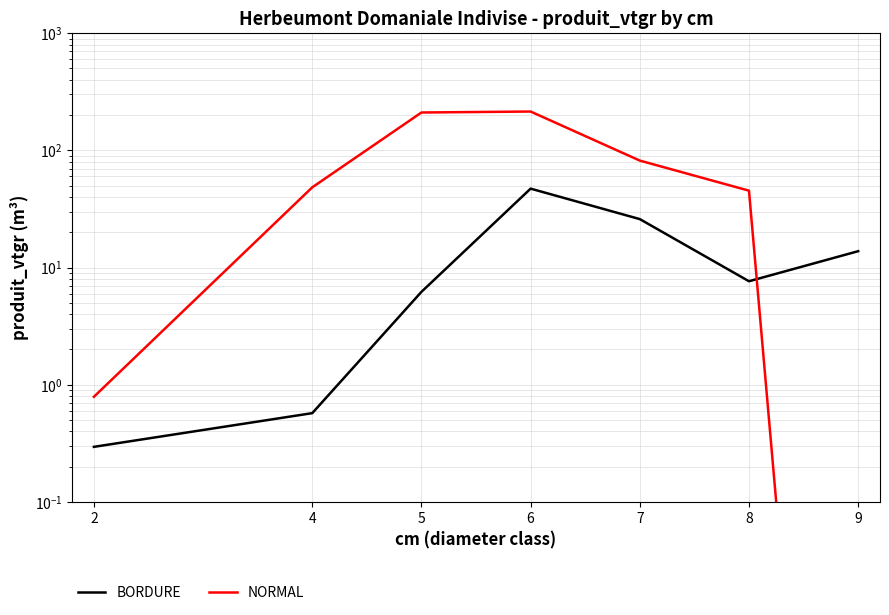

Rank the series by their maximum value, from lowest to highest.

BORDURE, NORMAL